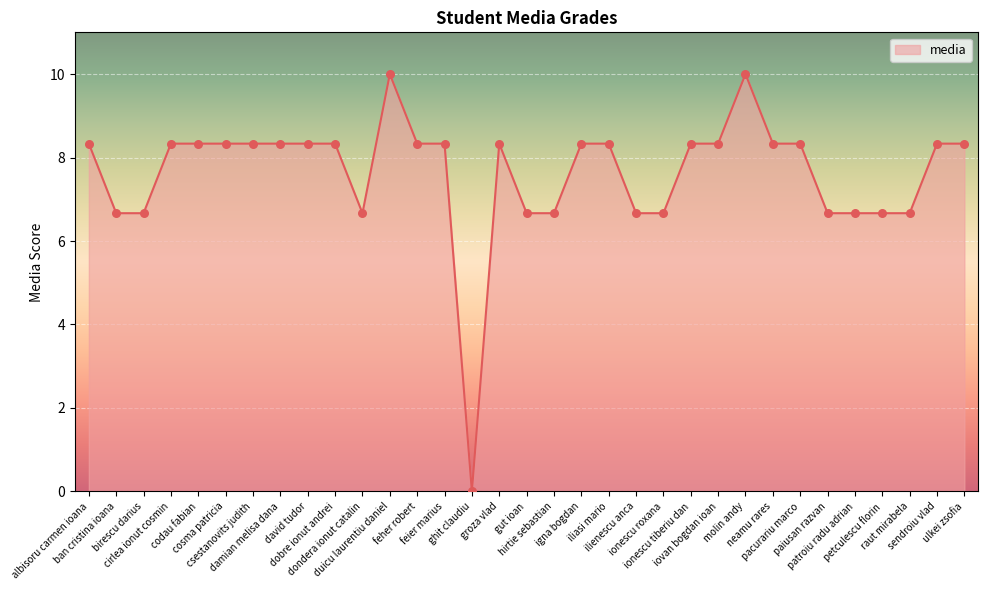

What is the difference between the maximum and minimum values?

10.0